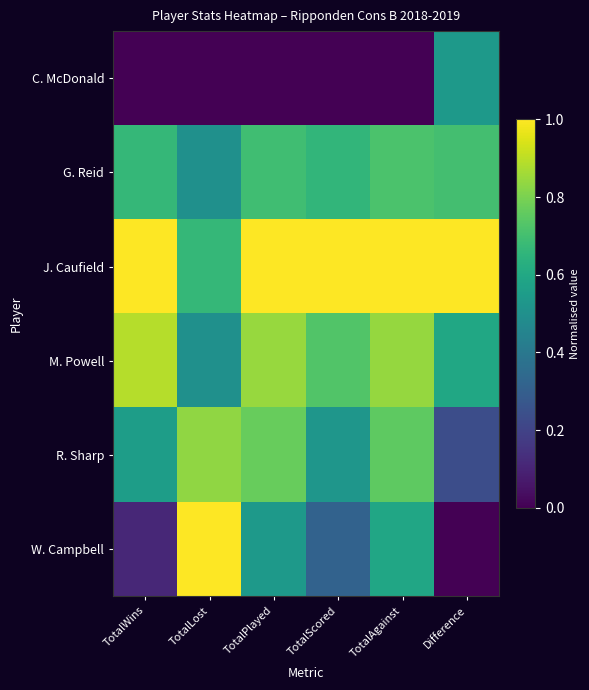

How many series are shown in this chart?

6